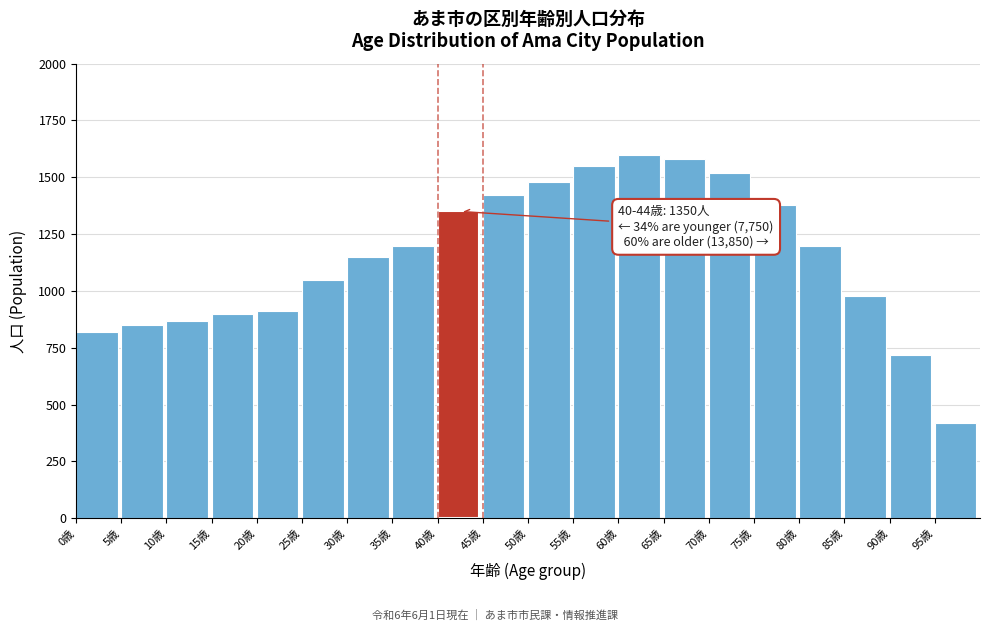

Reading right to left, transcribe all the data shown in this chart.

420	720	980	1200	1380	1520	1580	1600	1550	1480	1420	1350	1200	1150	1050	910	900	870	850	820